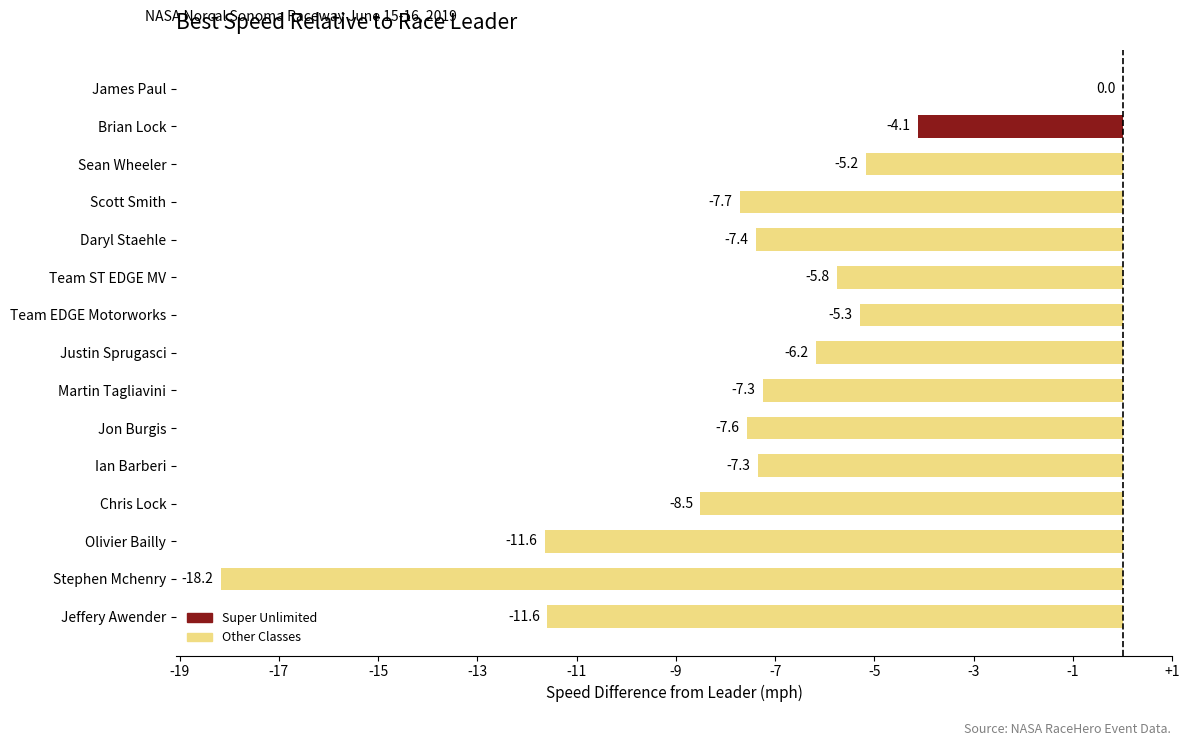

What value does the data have at Ian Barberi?

-7.3